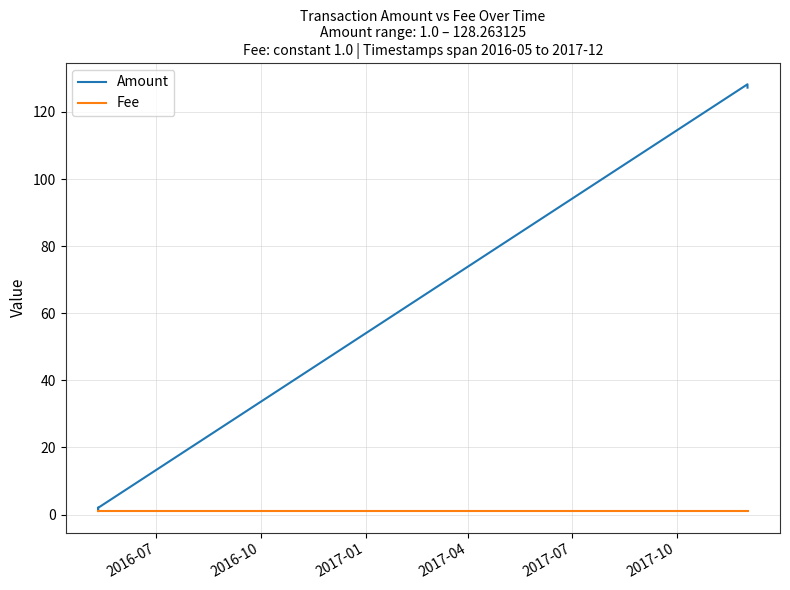

List the series in order of their overall mean, highest first.

Amount, Fee